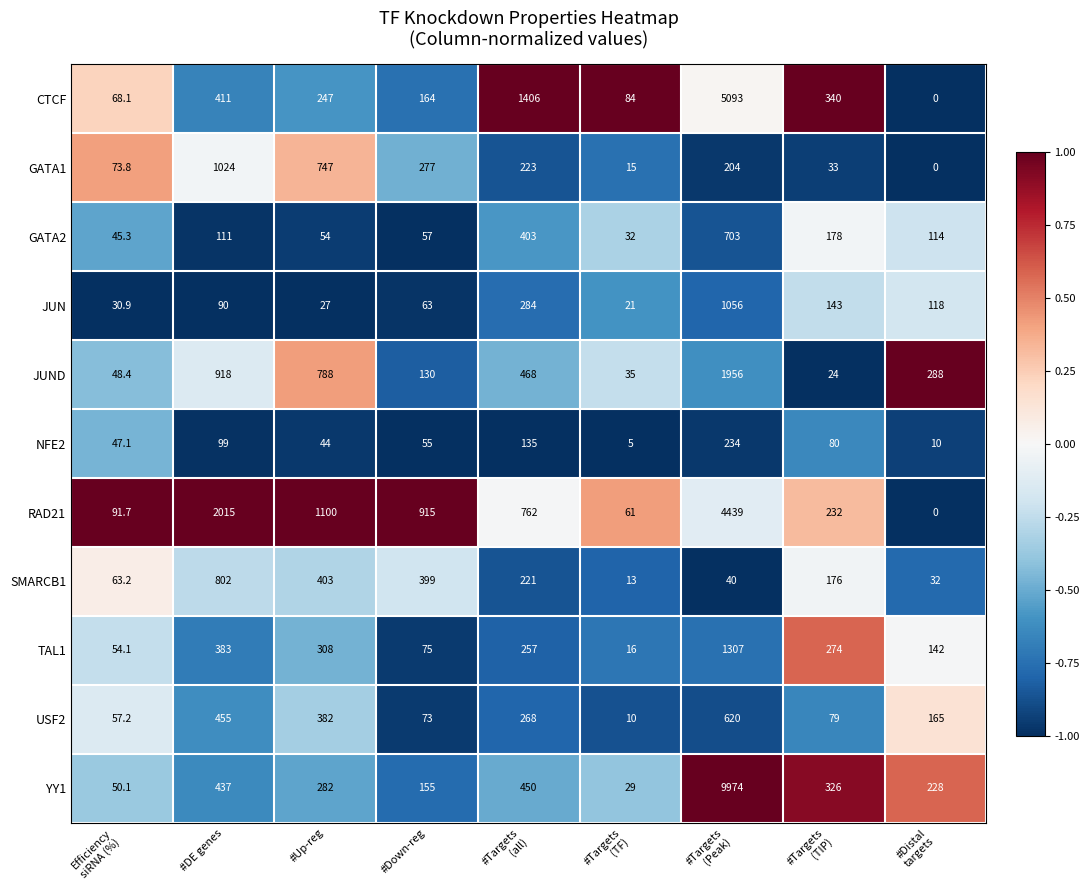

Which series changed the most between #Targets
(all) and #Distal
targets?

CTCF